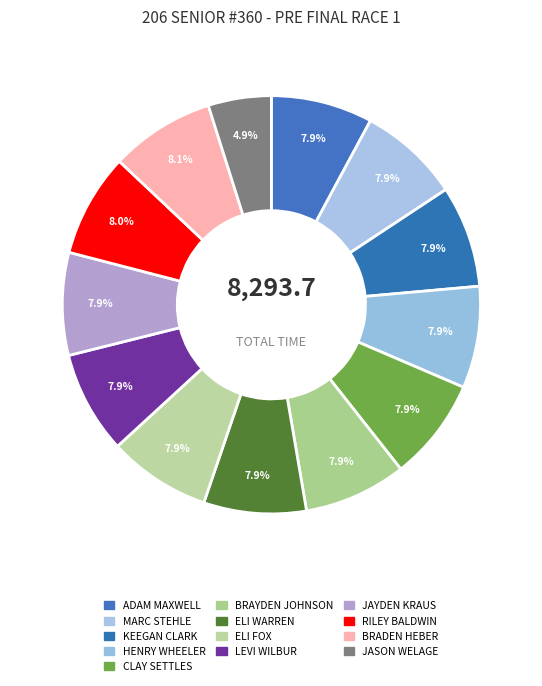

How much of the chart is everything except ADAM MAXWELL?

92.1%